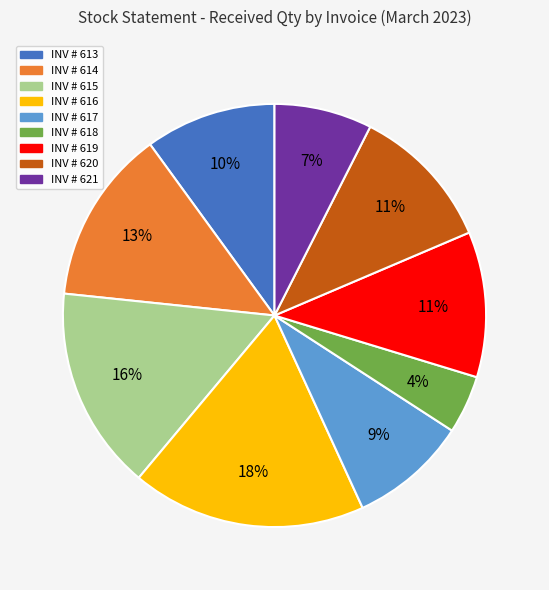

Is there a majority slice in this chart?

No